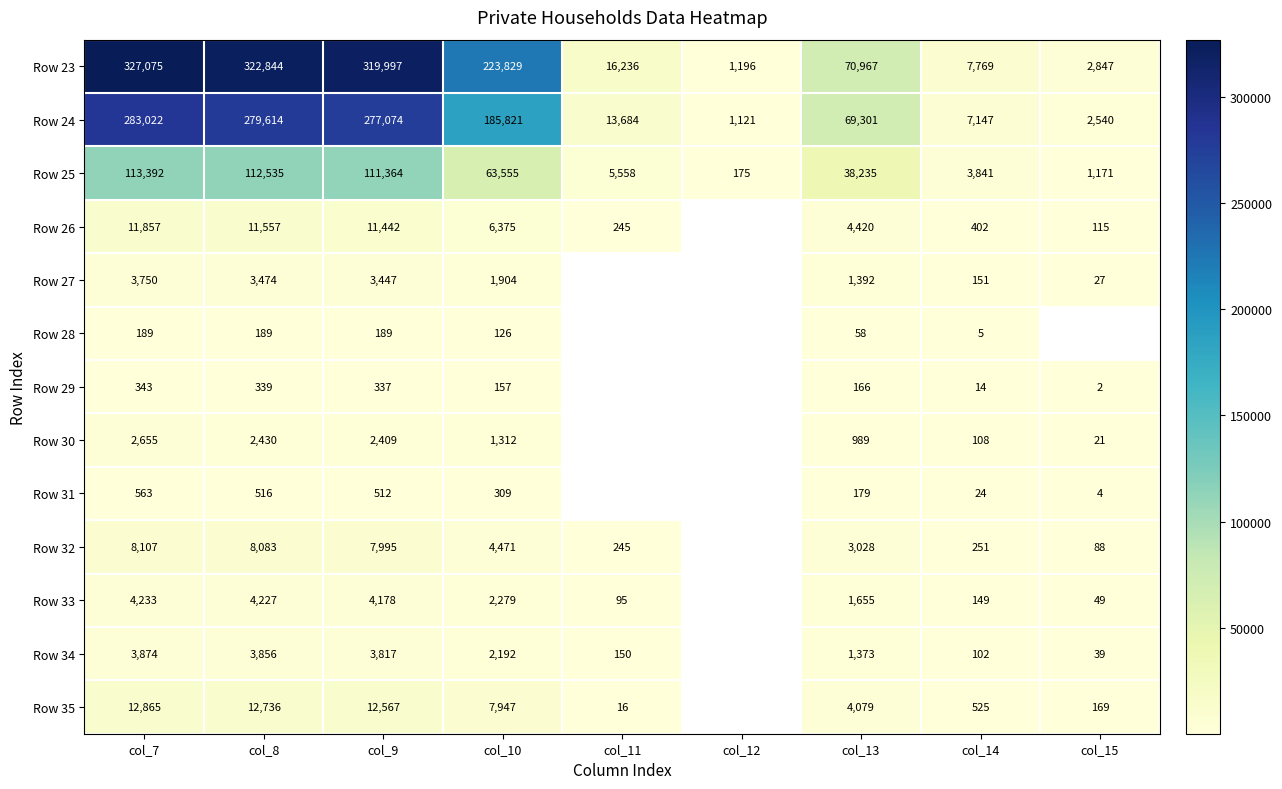

What is the approximate value of Row 25 at col_9?

111364